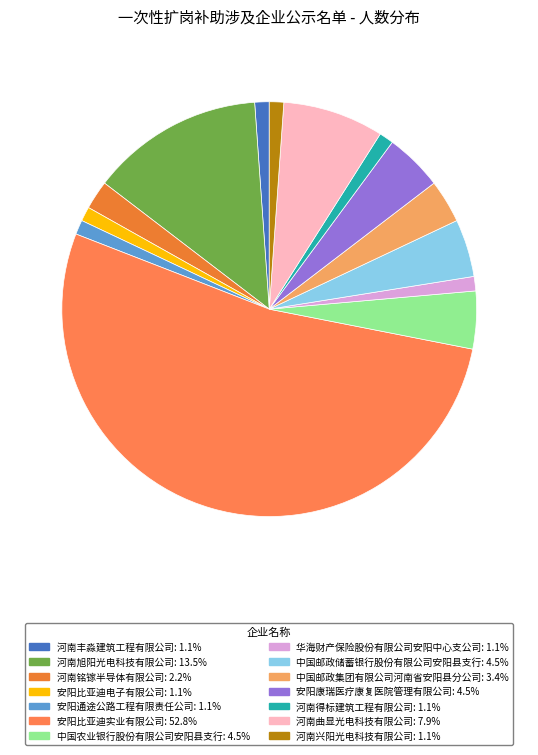

Which slice is the largest?

安阳比亚迪实业有限公司